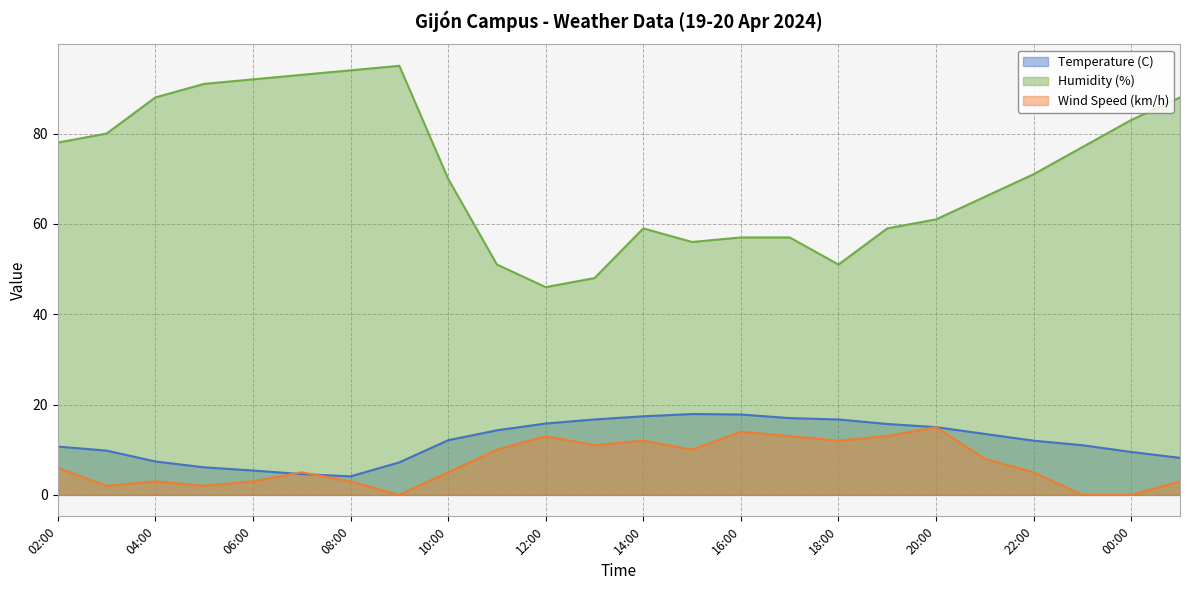

What is the difference between the maximum and minimum values in the Wind Speed (km/h) series?

15.0